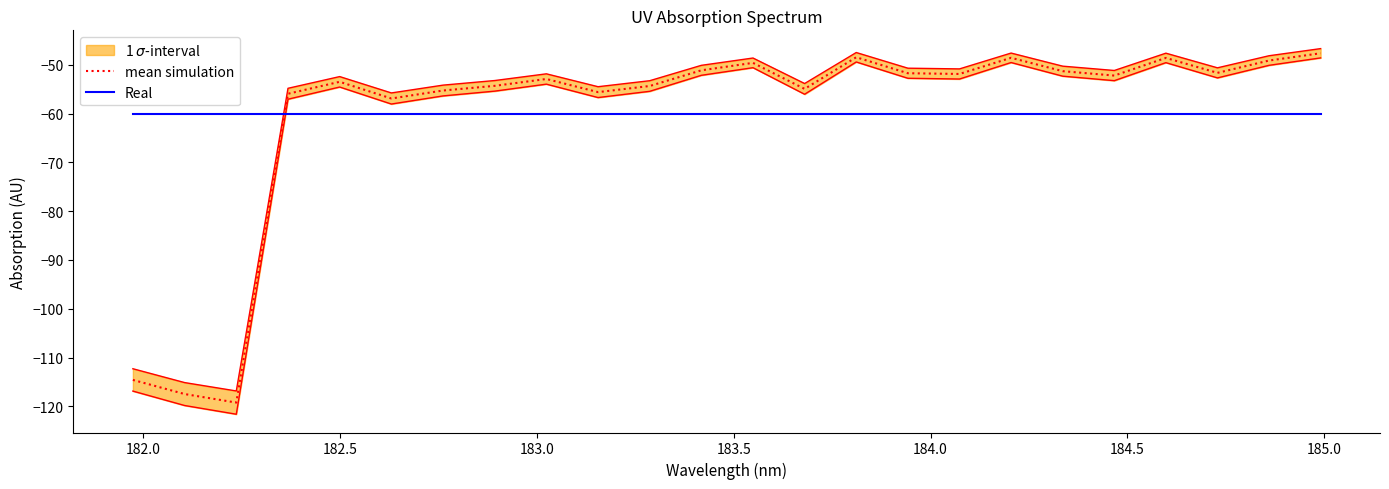

List the series in order of their peak value, lowest first.

Real, mean simulation